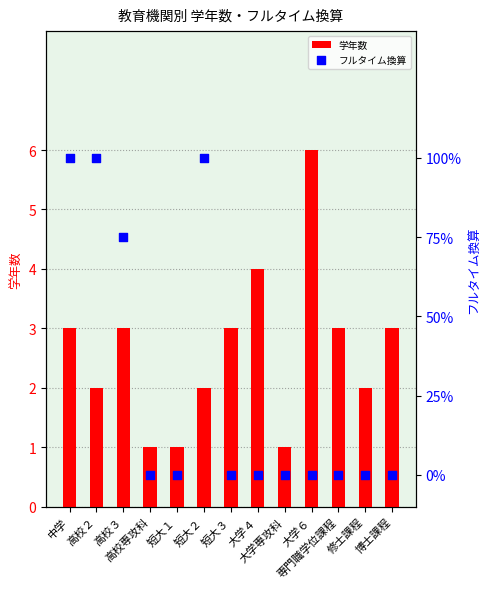

Is the value of フルタイム換算 at 高校専攻科 greater than the value of 学年数 at 短大１?

No